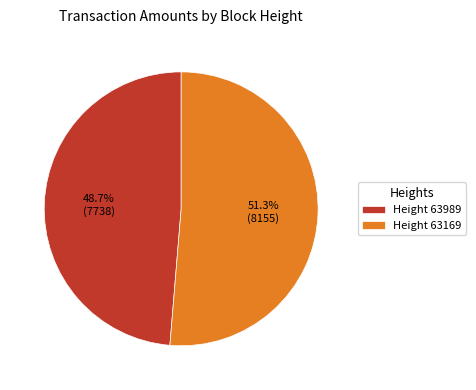

Which slice is the largest?

Height 63169